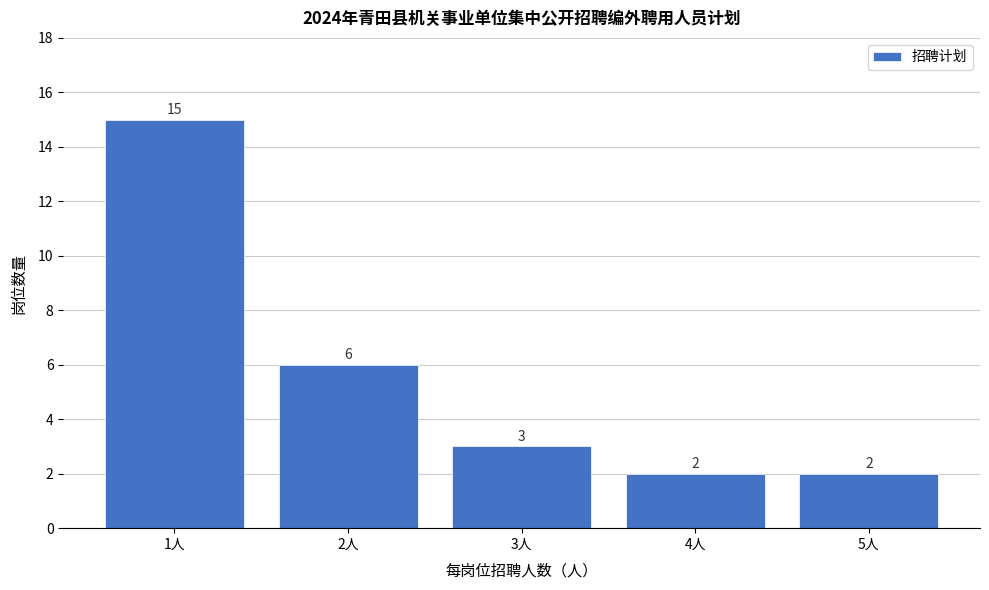

Reading left to right, transcribe this chart: for each bar, give the range it covers on the x-axis and its height.

0.5 to 1.5: 15
1.5 to 2.5: 6
2.5 to 3.5: 3
3.5 to 4.5: 2
4.5 to 5.5: 2